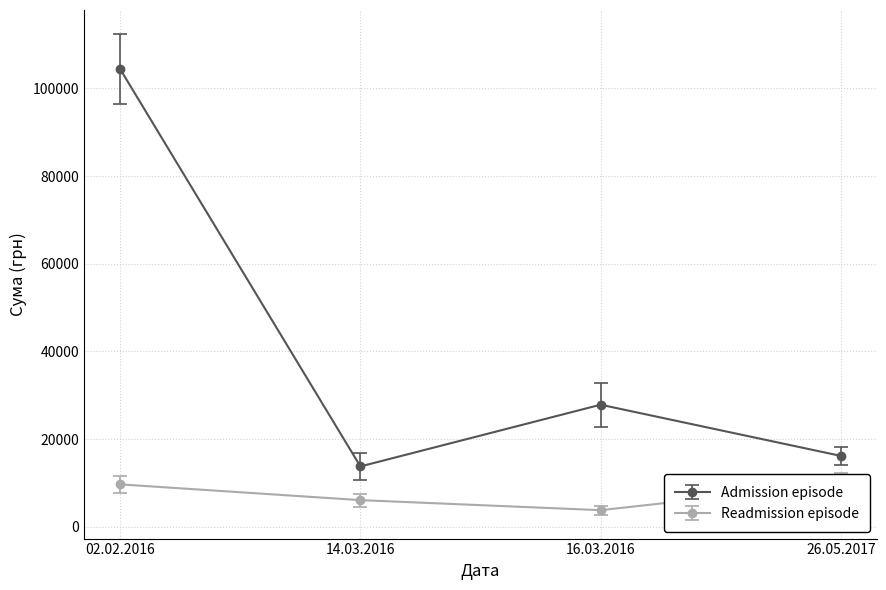

Reading left to right, extract all data points from this chart.

Admission episode: 104400.0	13757.5	27840.0	16160.0
Readmission episode: 9665.3	6070.8	3780.0	9858.3